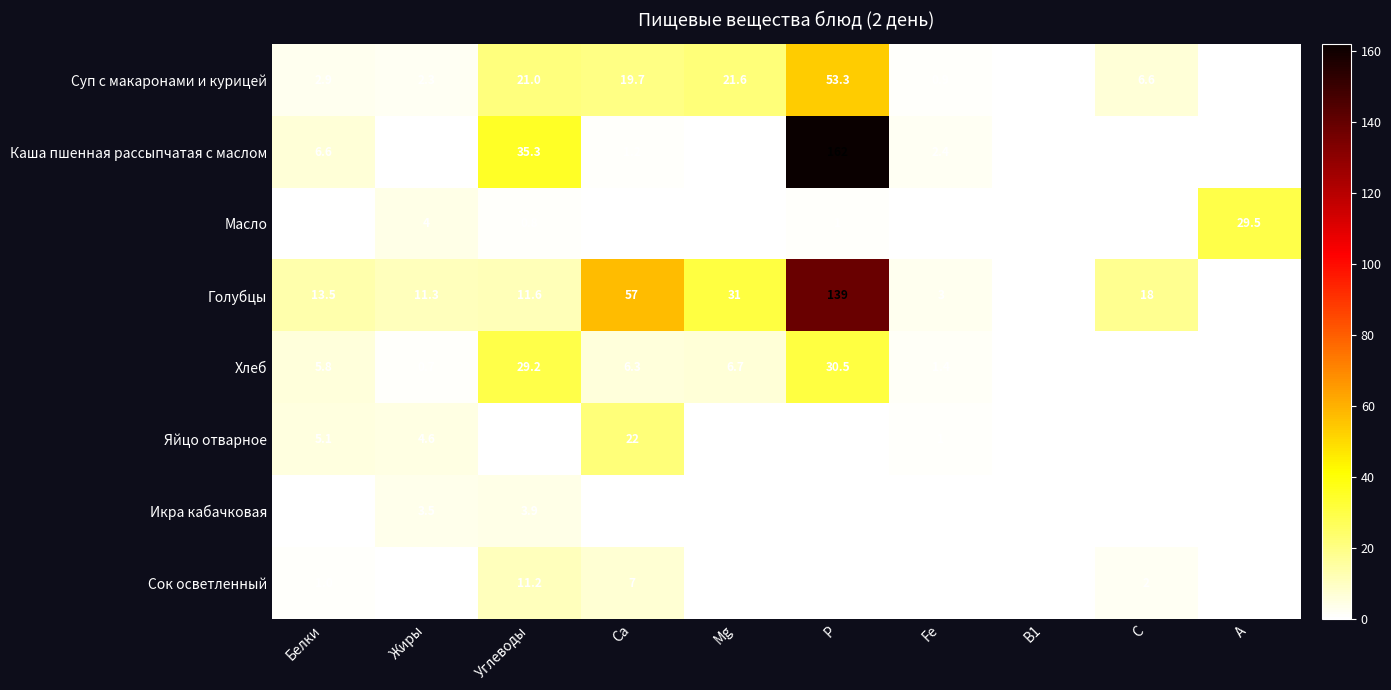

What is the spread (max minus min) of values at Fe?

3.0